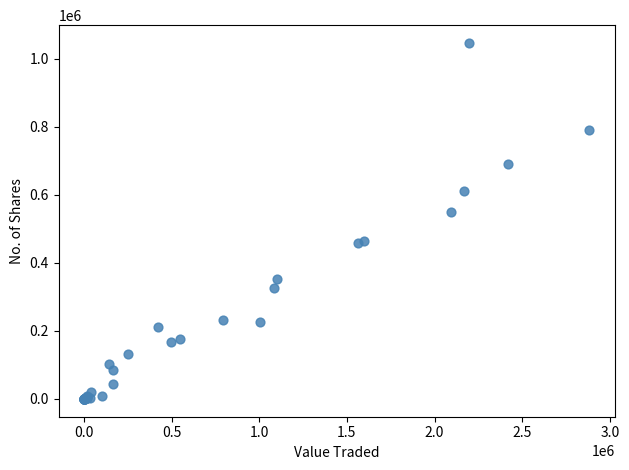

What Y value in the scatter plot is closest to 523417?

549148